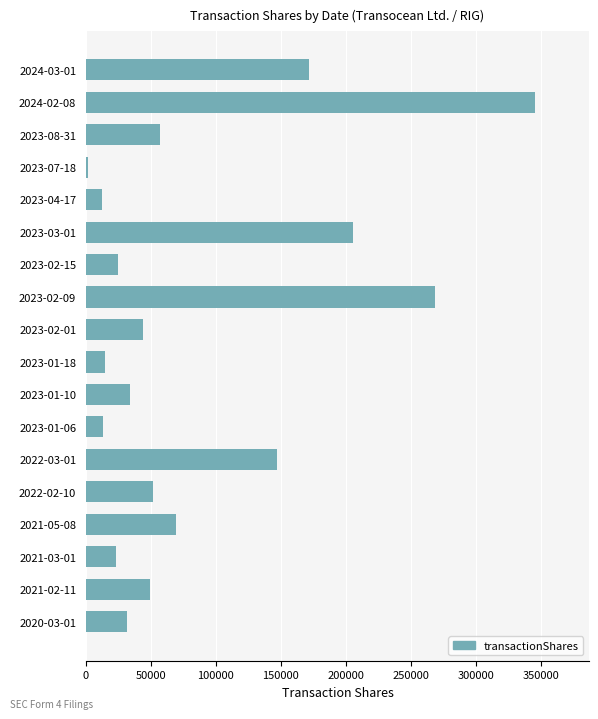

What is the greatest value displayed?

345780